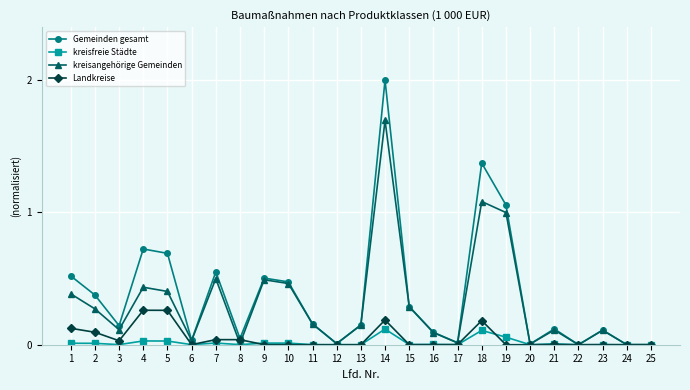

At which category is the sum across all series the highest?

14